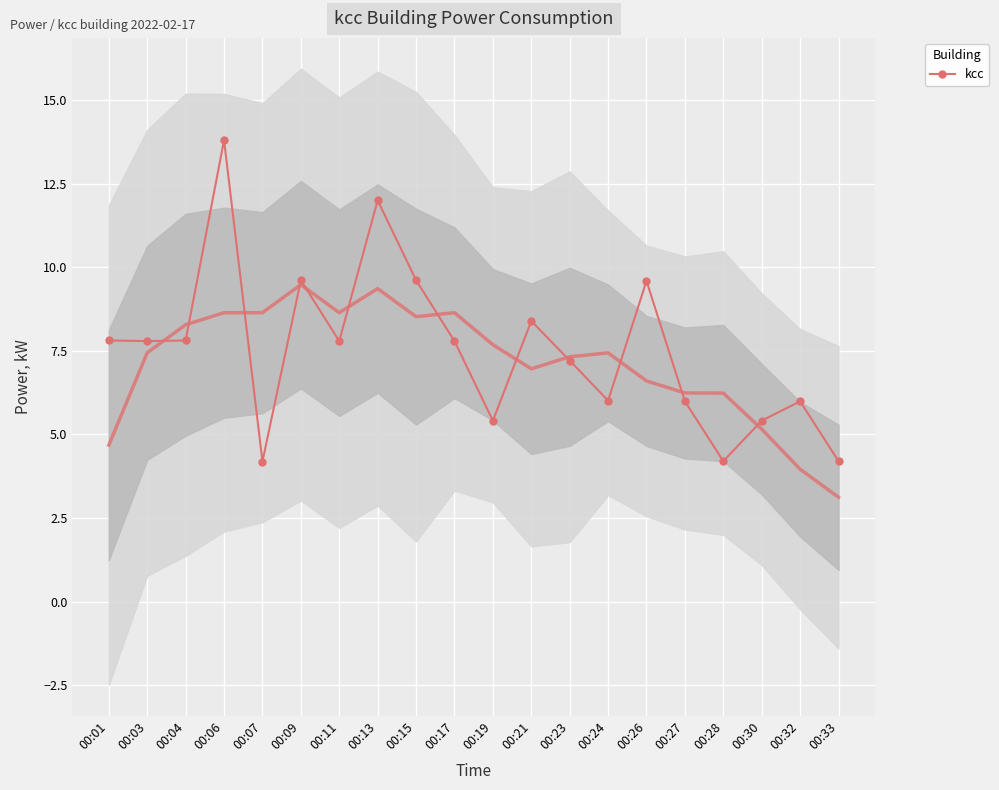

Reading left to right, transcribe all the data shown in this chart.

00:01=7.8	00:03=7.8	00:04=7.8	00:06=13.8	00:07=4.2	00:09=9.6	00:11=7.8	00:13=12.0	00:15=9.6	00:17=7.8	00:19=5.4	00:21=8.4	00:23=7.2	00:24=6.0	00:26=9.6	00:27=6.0	00:28=4.2	00:30=5.4	00:32=6.0	00:33=4.2